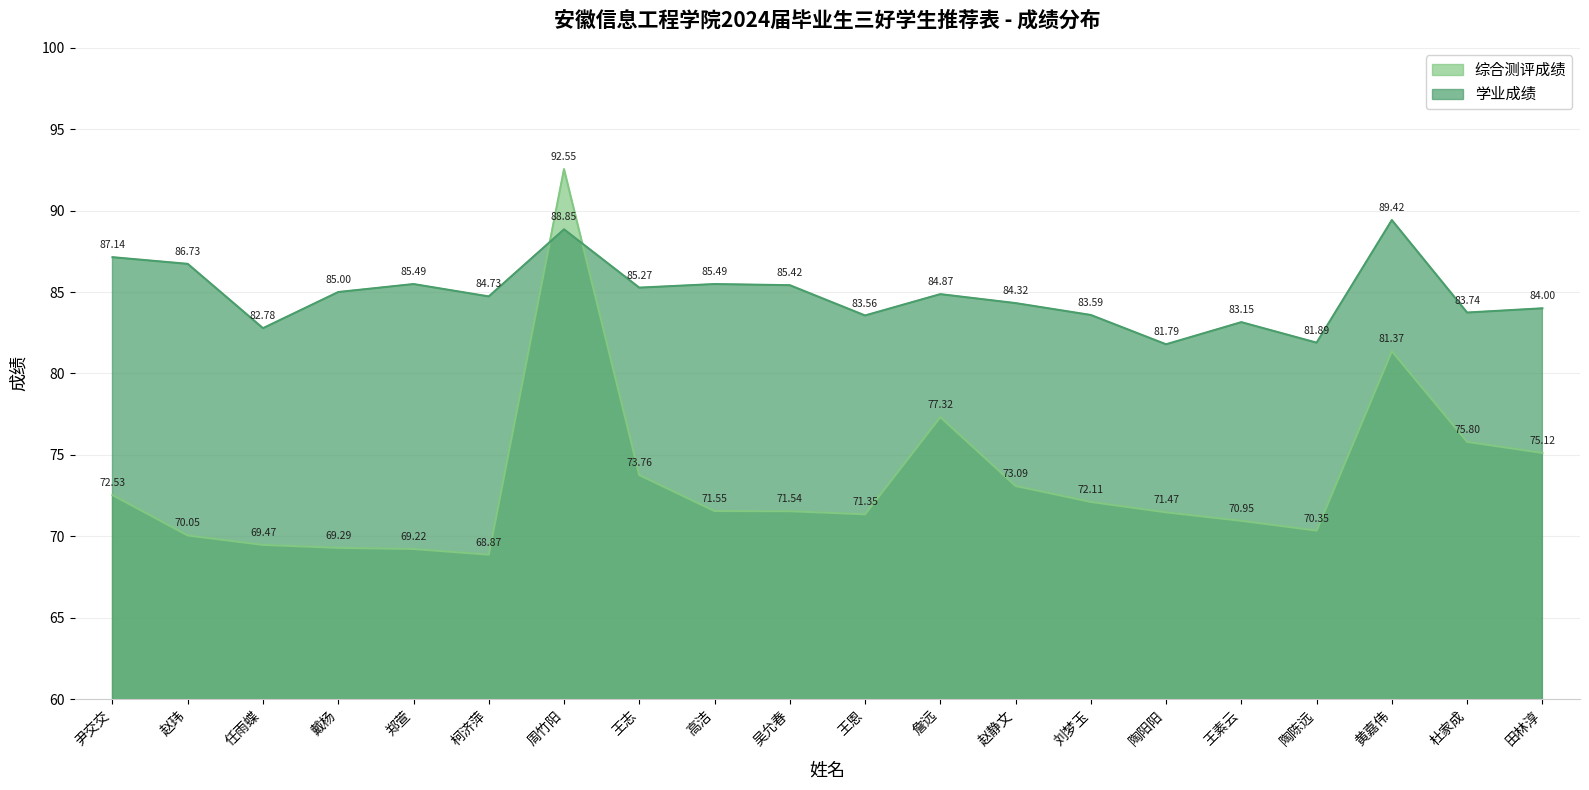

Rank the categories by 学业成绩 value from lowest to highest.

陶阳阳, 陶陈远, 任雨蝶, 王素云, 王恩, 刘梦玉, 杜家成, 田林淳, 赵静文, 柯济萍, 詹远, 戴杨, 王志, 吴允春, 郑萱, 高洁, 赵玮, 尹交交, 周竹阳, 黄嘉伟